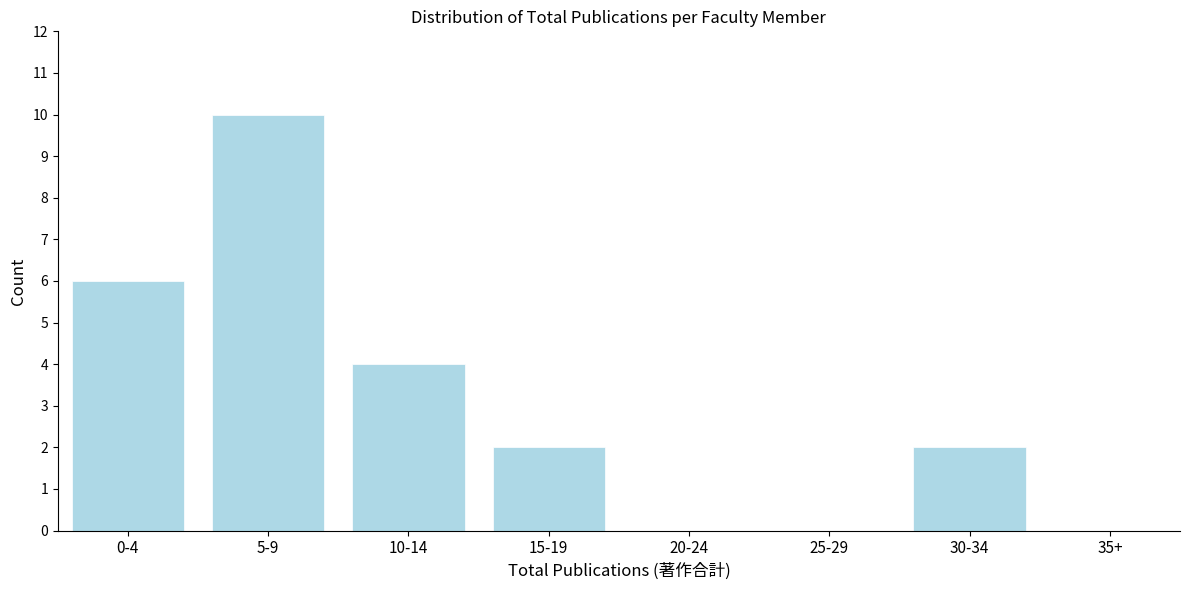

Reading left to right, list all the values displayed in this chart.

0-4=6	5-9=10	10-14=4	15-19=2	20-24=0	25-29=0	30-34=2	35+=0